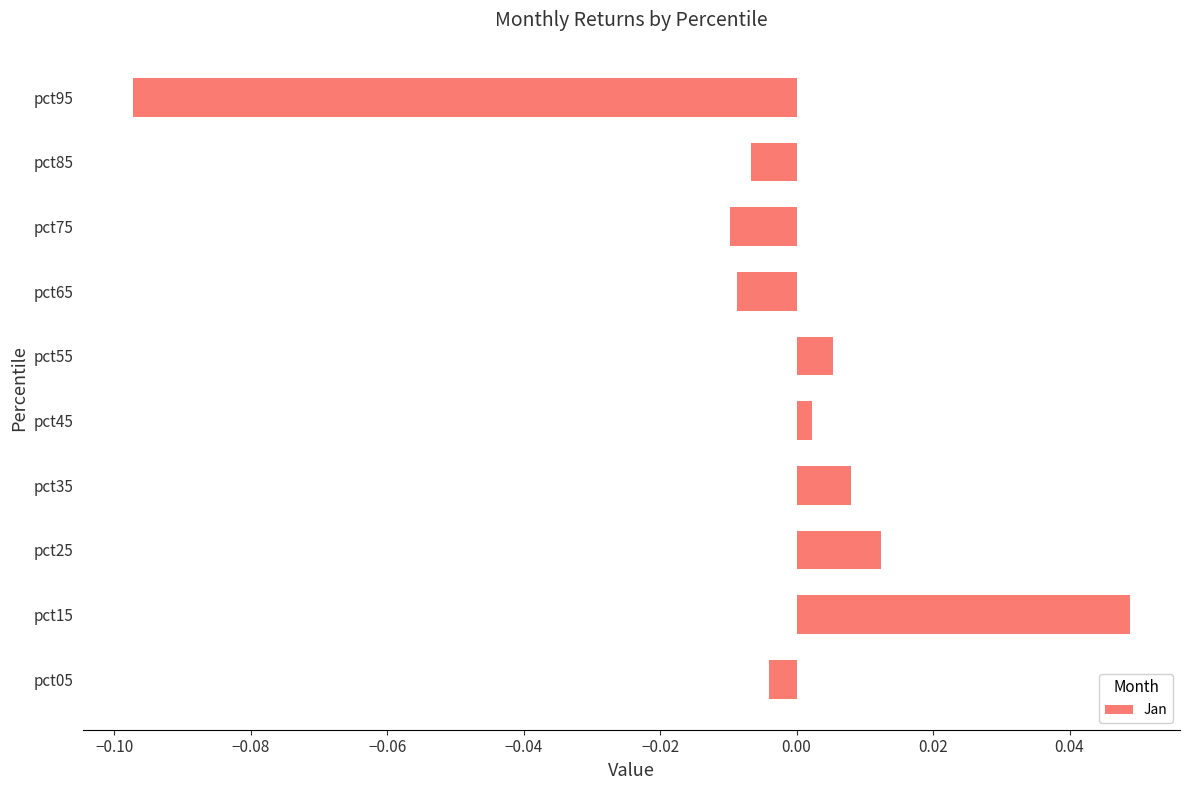

At which category does the chart reach its minimum across all series?

pct95